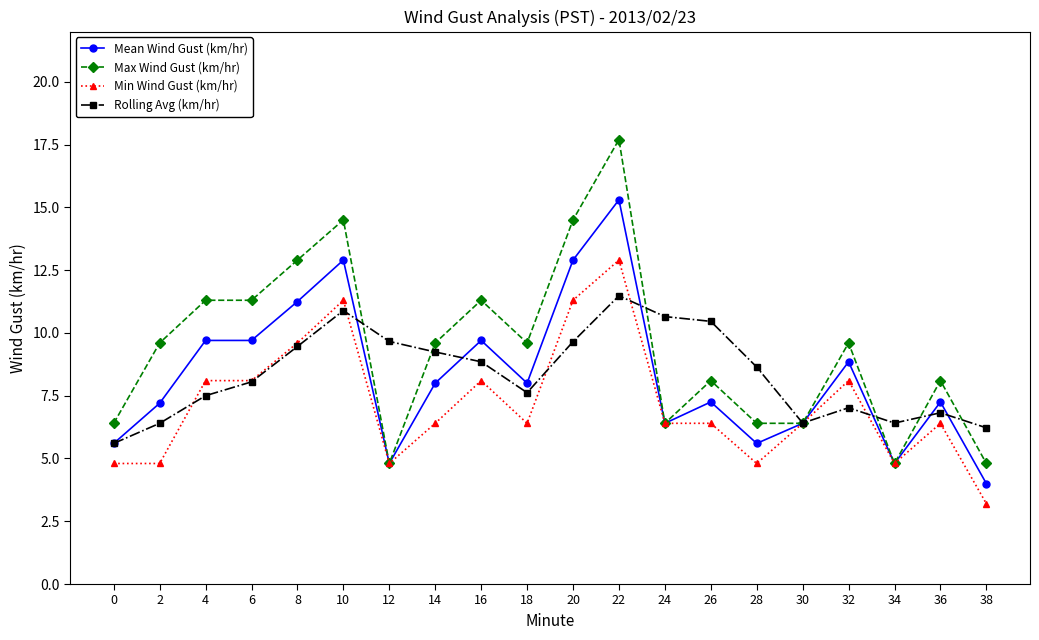

What is the smallest value displayed?

3.2